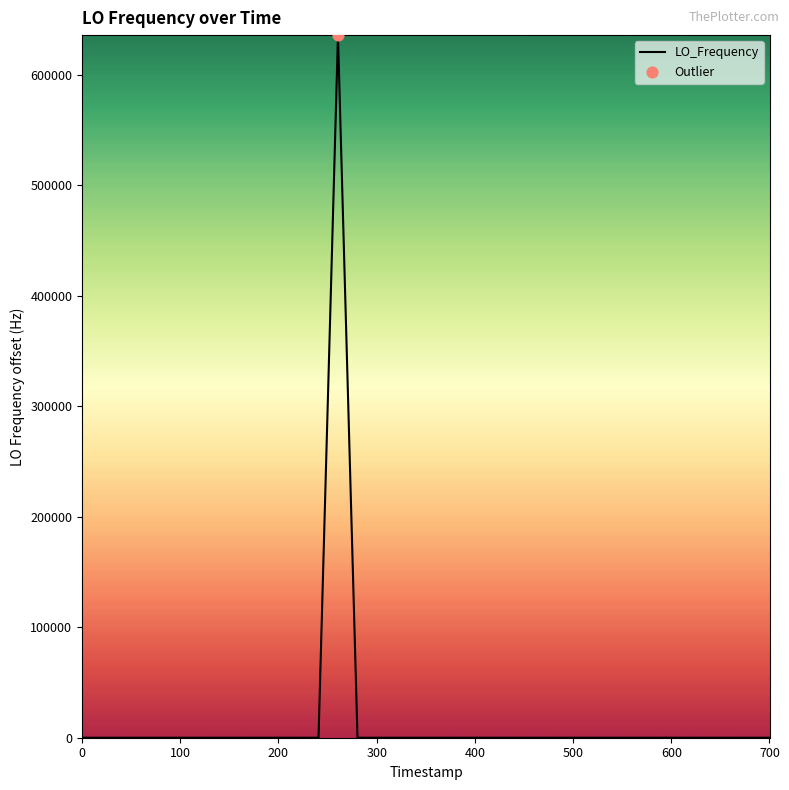

What is the maximum value shown in the chart?

635703.2